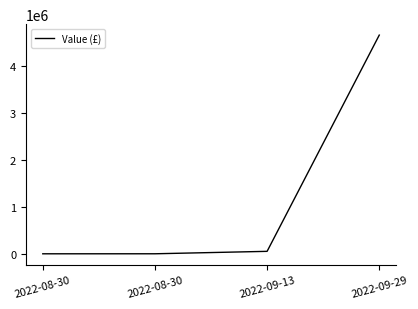

What is the change in value from 2022-09-13 to 2022-09-29?

+4607961